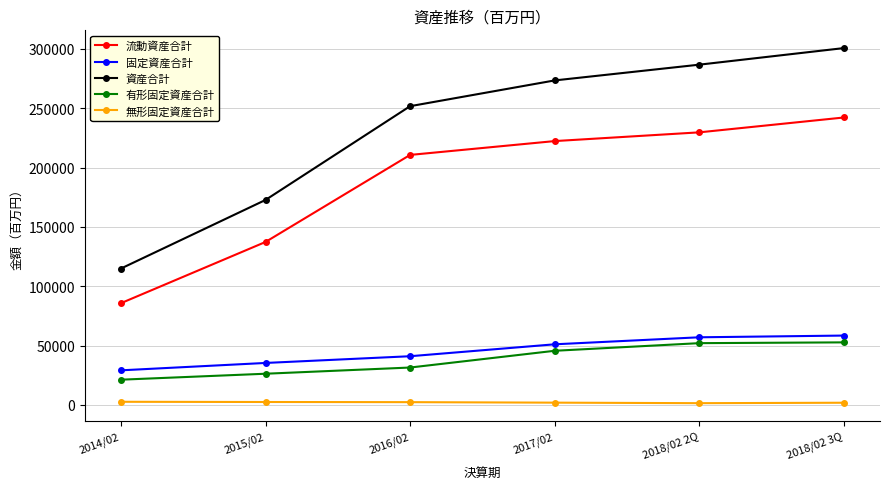

The value of 有形固定資産合計 at 2018/02 3Q is 19796. True or false?

False